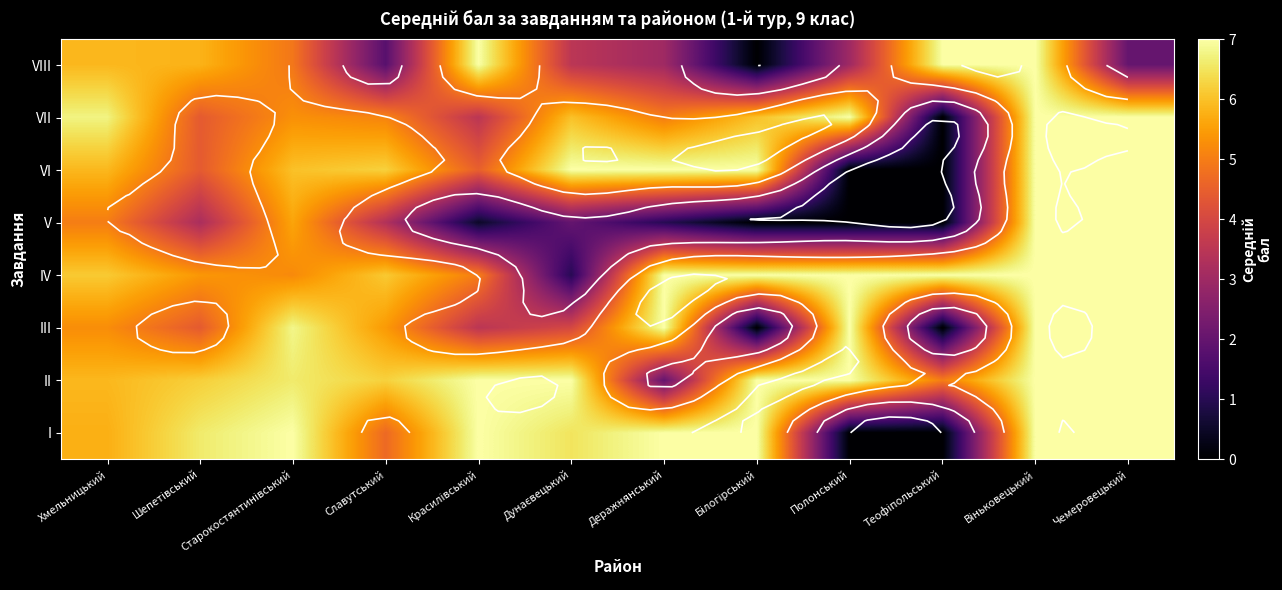

What is the approximate value of I at Старокостянтинівський?

7.0